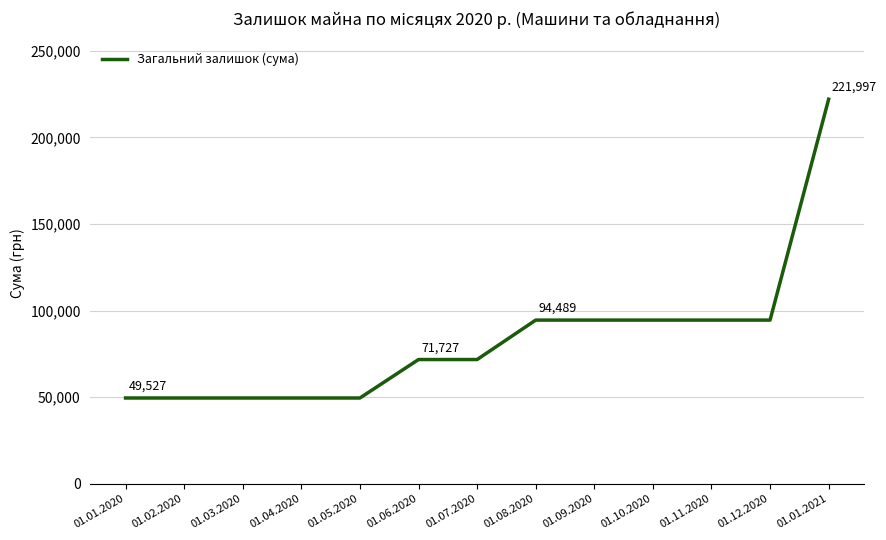

The value at 01.05.2020 is 86261. True or false?

False